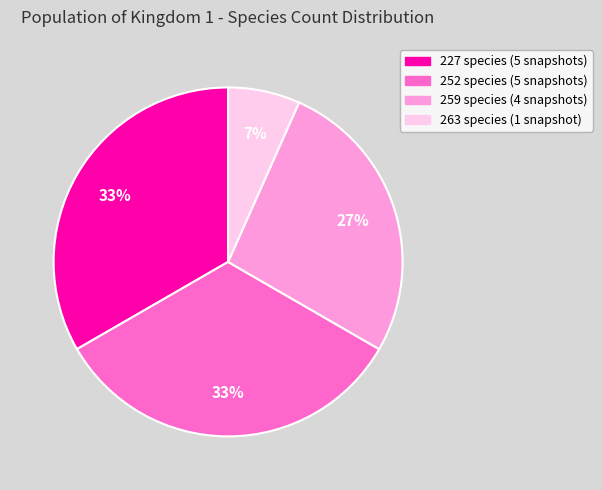

To the nearest percent, what is the average slice percentage?

25%